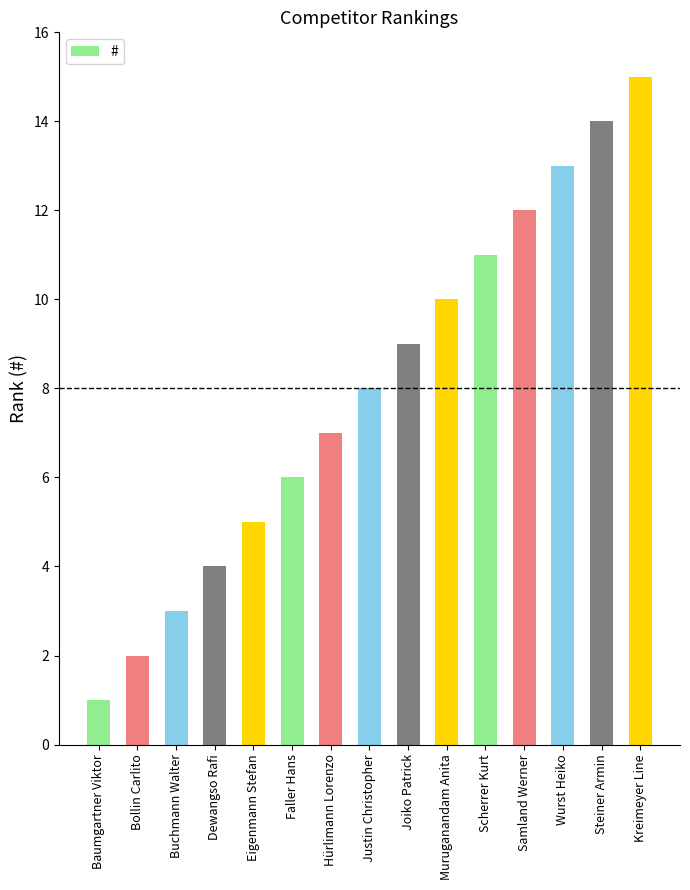

Rank the categories by value from highest to lowest.

Kreimeyer Line, Steiner Armin, Wurst Heiko, Samland Werner, Scherrer Kurt, Muruganandam Anita, Joiko Patrick, Justin Christopher, Hürlimann Lorenzo, Faller Hans, Eigenmann Stefan, Dewangso Rafi, Buchmann Walter, Bollin Carlito, Baumgartner Viktor